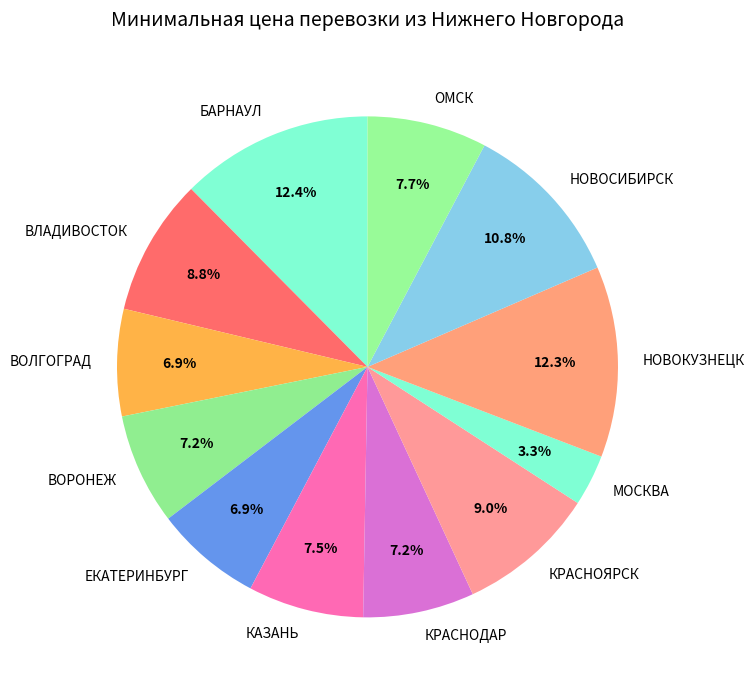

Does any single category account for the majority?

No